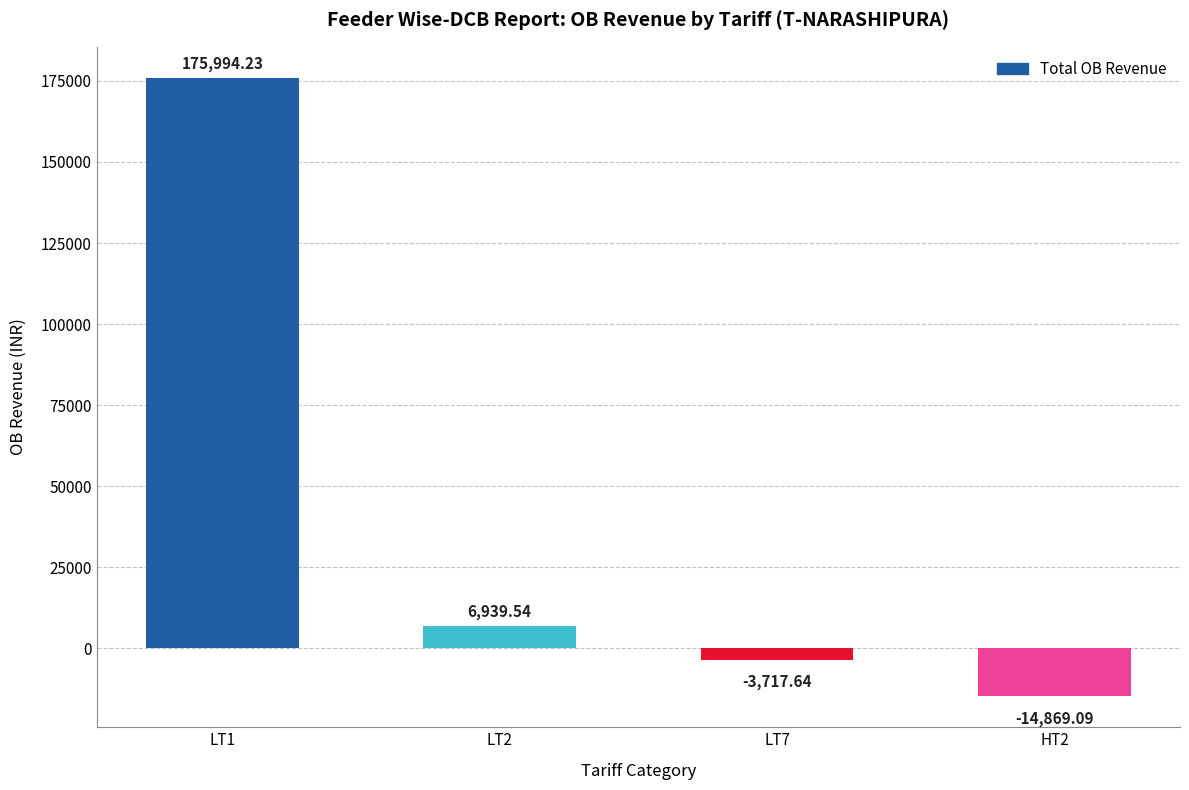

Where is the data nearest to the value 80562?

LT2